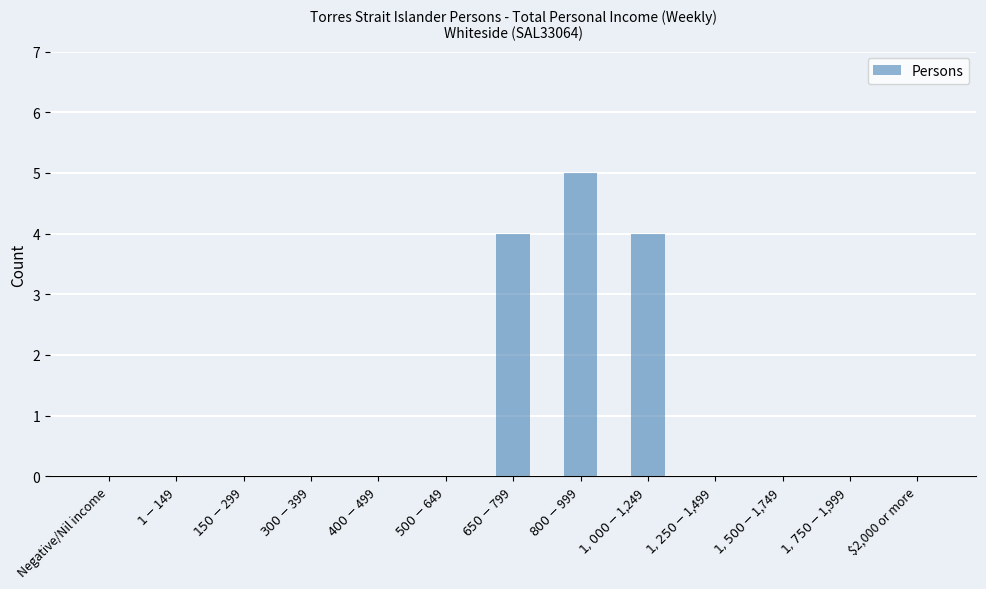

How many categories are shown in the chart?

13